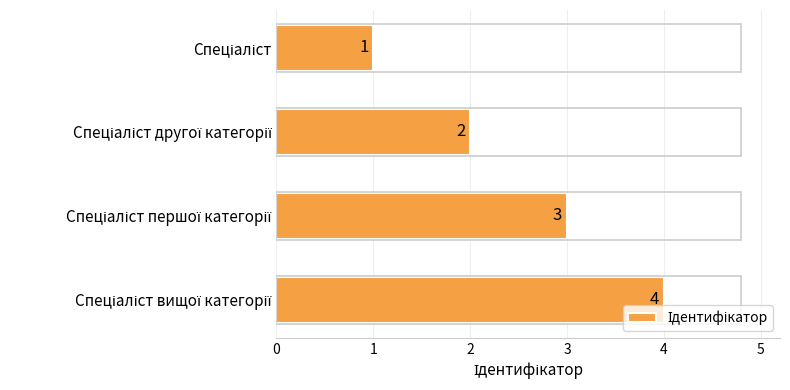

What is the value of the 2nd bar from the top?

2